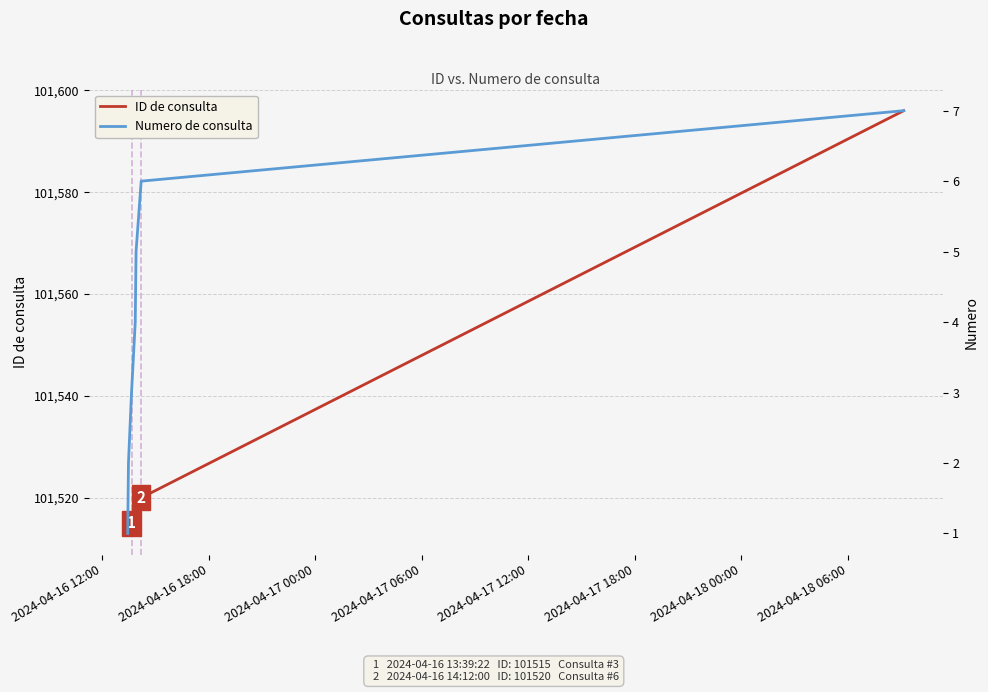

What is the maximum value for ID de consulta?

101596